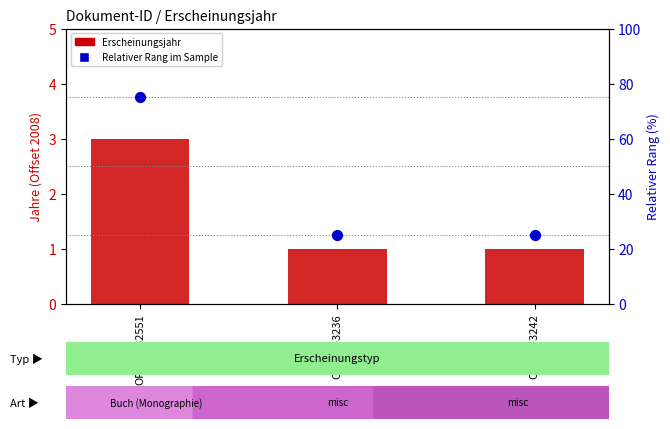

Is the value of Erscheinungsjahr (offset 2008) at OPUS4-3236 greater than the value of Relativer Rang im Sample at OPUS4-3242?

No